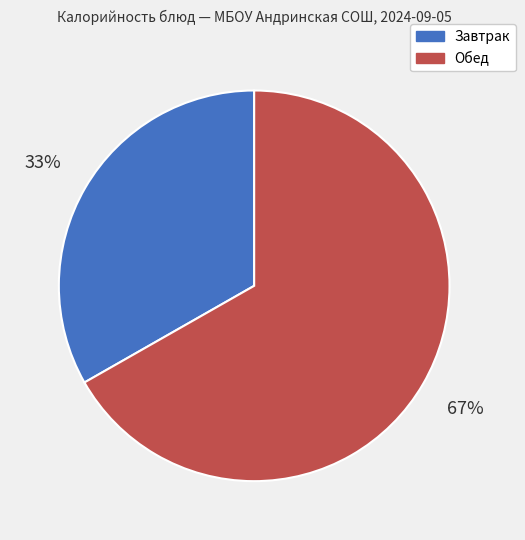

How many segments does this pie chart have?

2